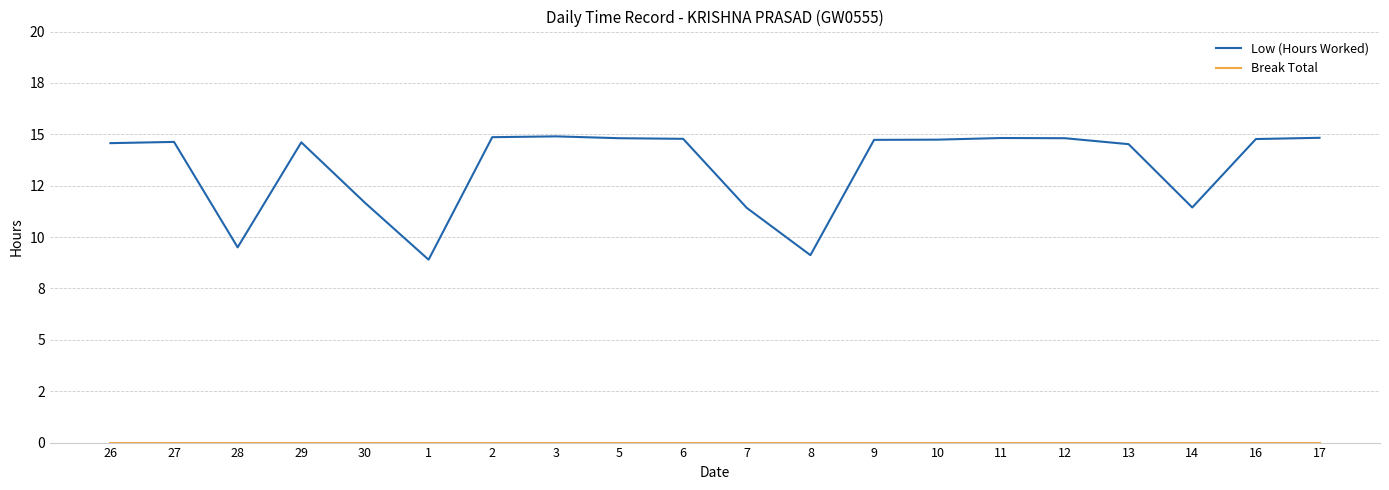

What is the value of the Low (Hours Worked) point at the 17th from the left?

14.5